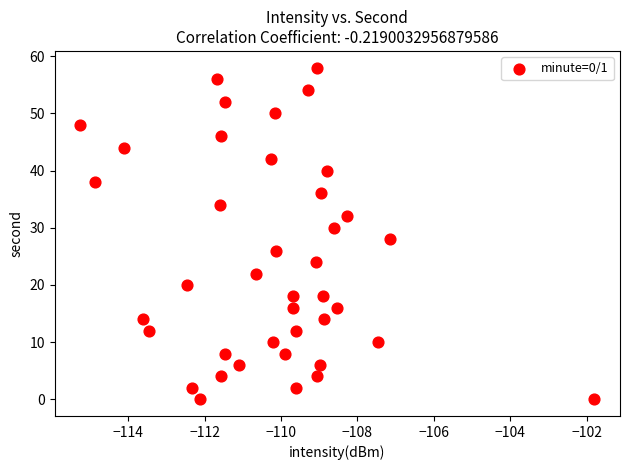

What is the range of Y values (max minus min)?

58